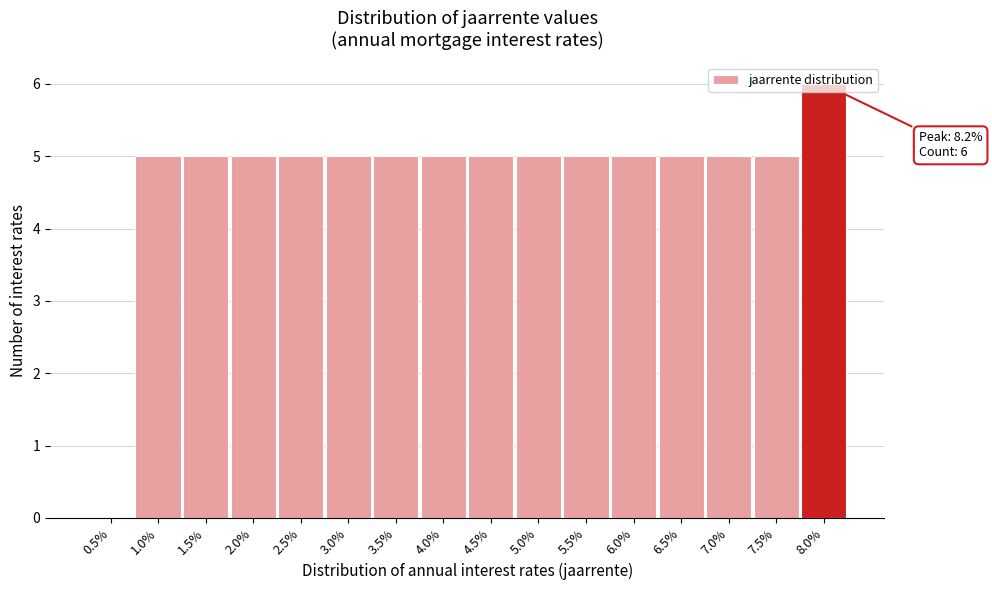

What is the maximum value shown in the chart?

6